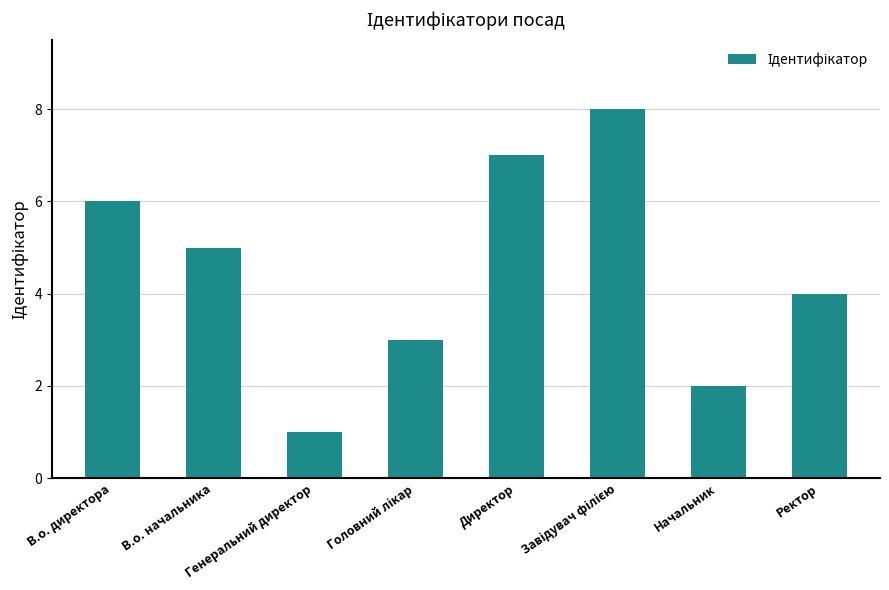

What is the difference between the second highest and minimum values?

6